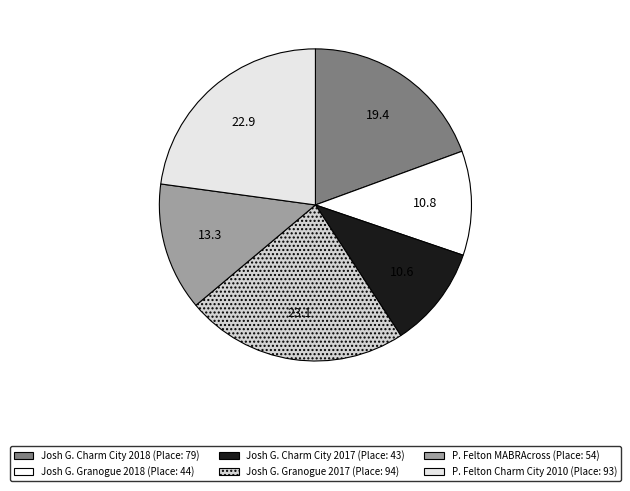

Is there any slice that represents more than half of the pie?

No